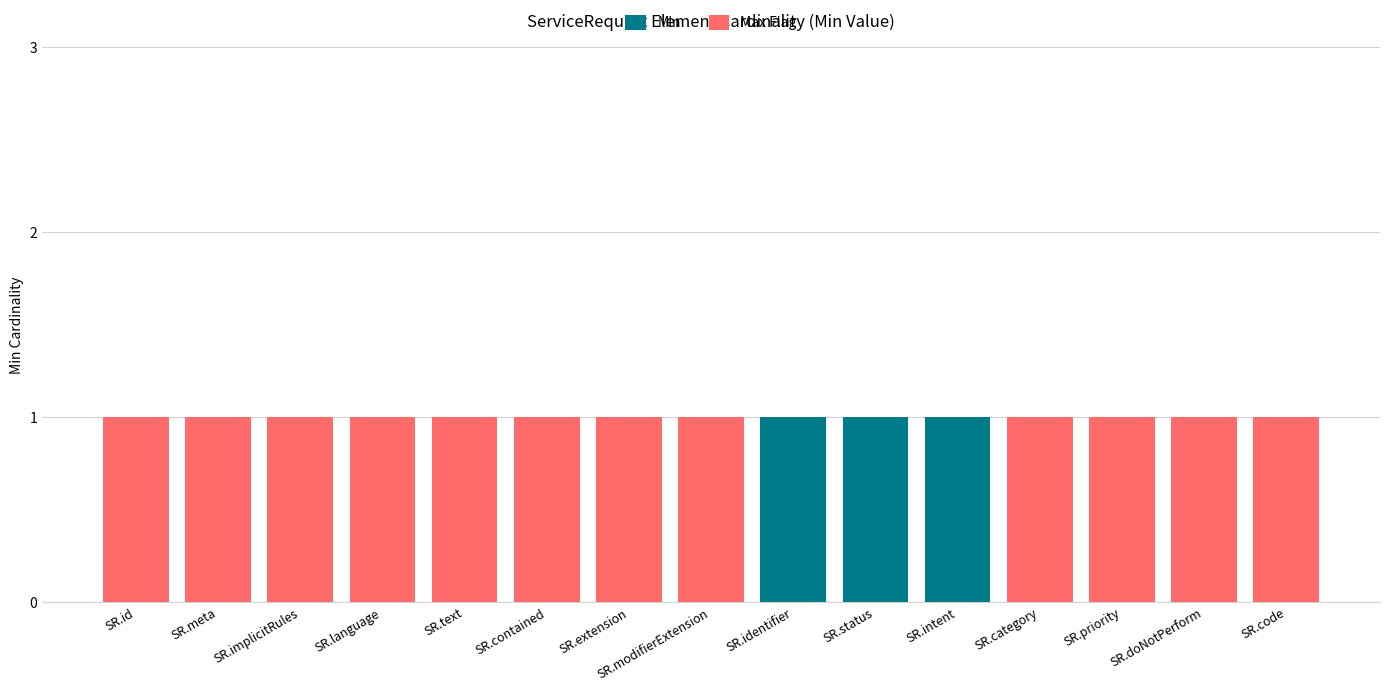

What is the sum of all Min values?

3